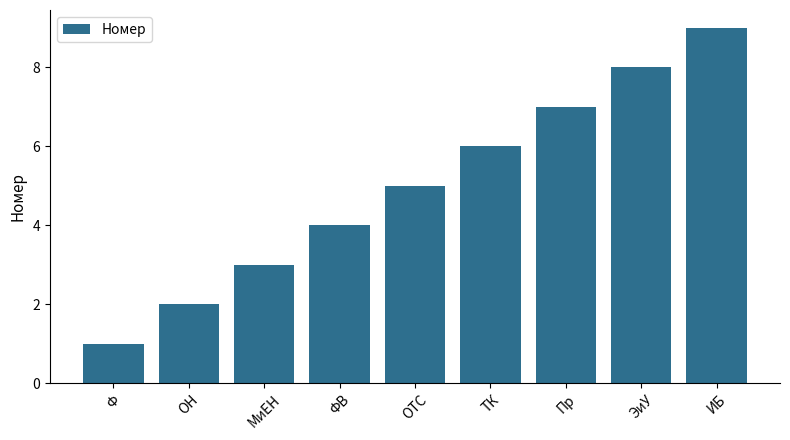

What is the difference between the maximum and second lowest values?

7